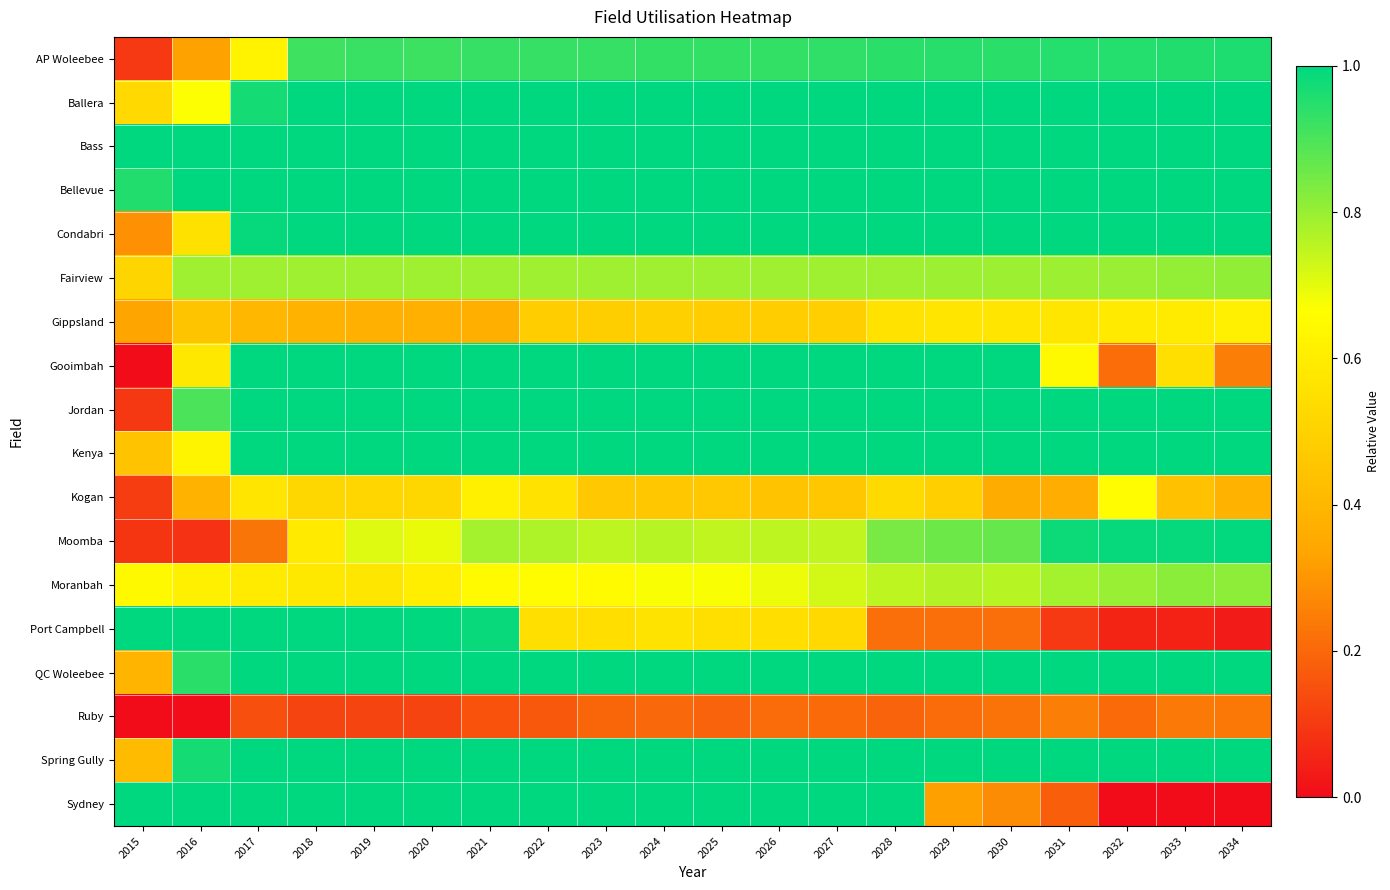

Which category has the lowest value across all series?

2015